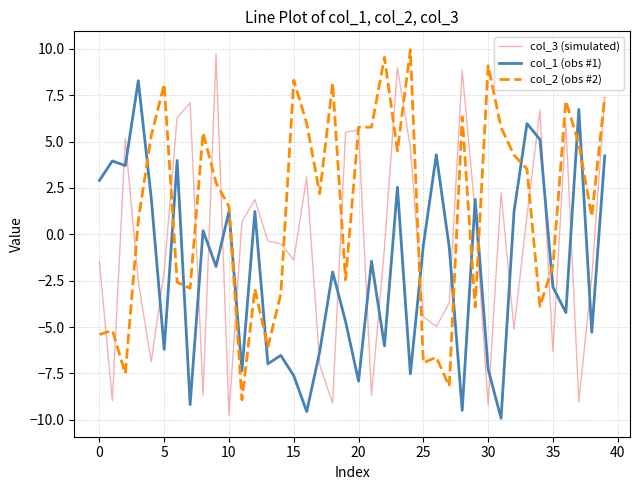

How many times do col_1 (obs #1) and col_3 (simulated) cross each other?

21